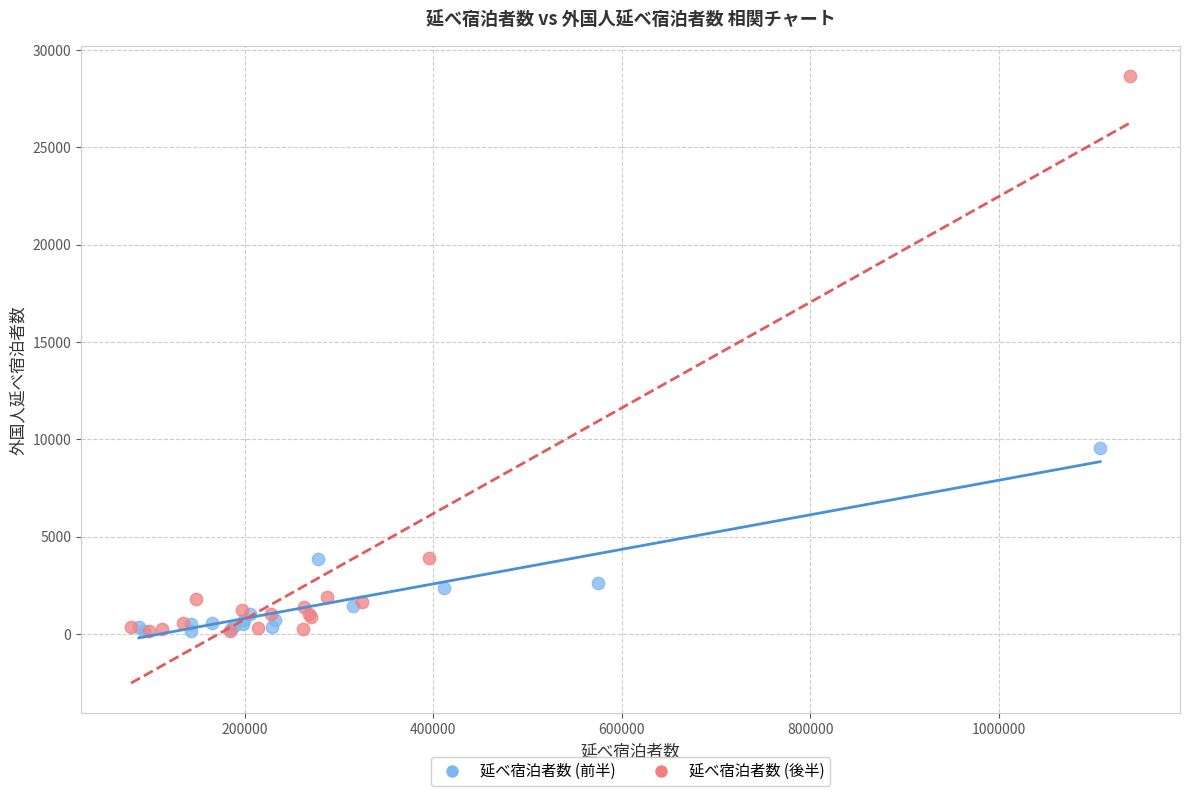

Which series contains the highest Y value?

延べ宿泊者数 (後半)